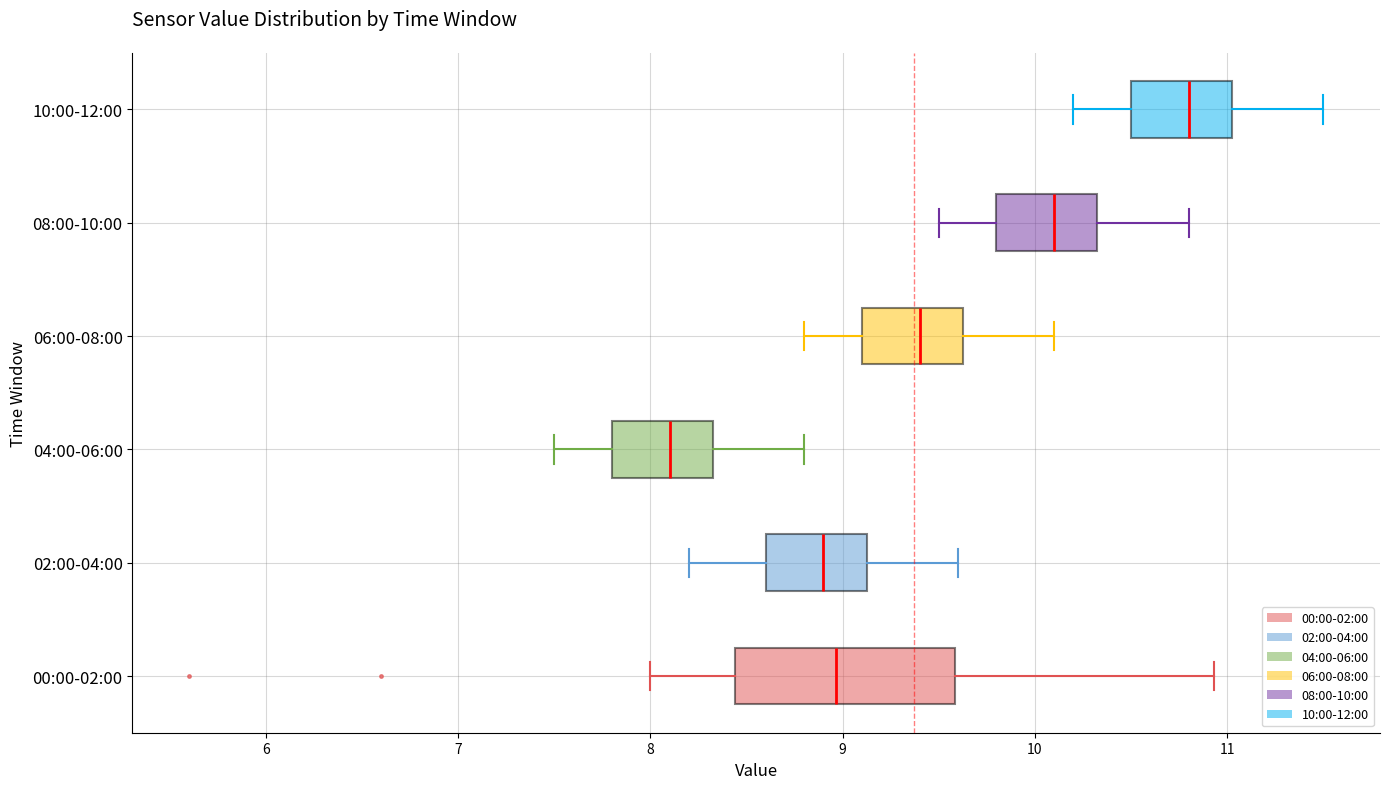

Reading bottom to top, transcribe this box plot: for each box, give where its median line is, the range the box spans, and where its two whiskers end, as read against the x-axis. The values are not printed on the chart, so give them approximately, as read against the axis.

00:00-02:00: median 9.0, box 8.4 to 9.6, whiskers 8.0 to 10.9
02:00-04:00: median 8.9, box 8.6 to 9.1, whiskers 8.2 to 9.6
04:00-06:00: median 8.1, box 7.8 to 8.3, whiskers 7.5 to 8.8
06:00-08:00: median 9.4, box 9.1 to 9.6, whiskers 8.8 to 10.1
08:00-10:00: median 10.1, box 9.8 to 10.3, whiskers 9.5 to 10.8
10:00-12:00: median 10.8, box 10.5 to 11.0, whiskers 10.2 to 11.5